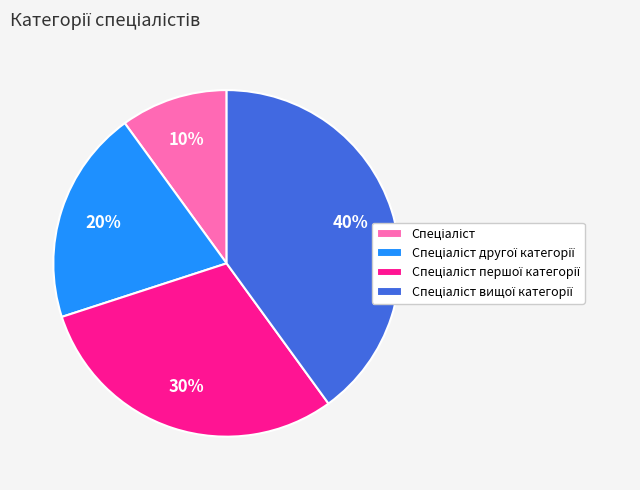

Does any single category account for the majority?

No